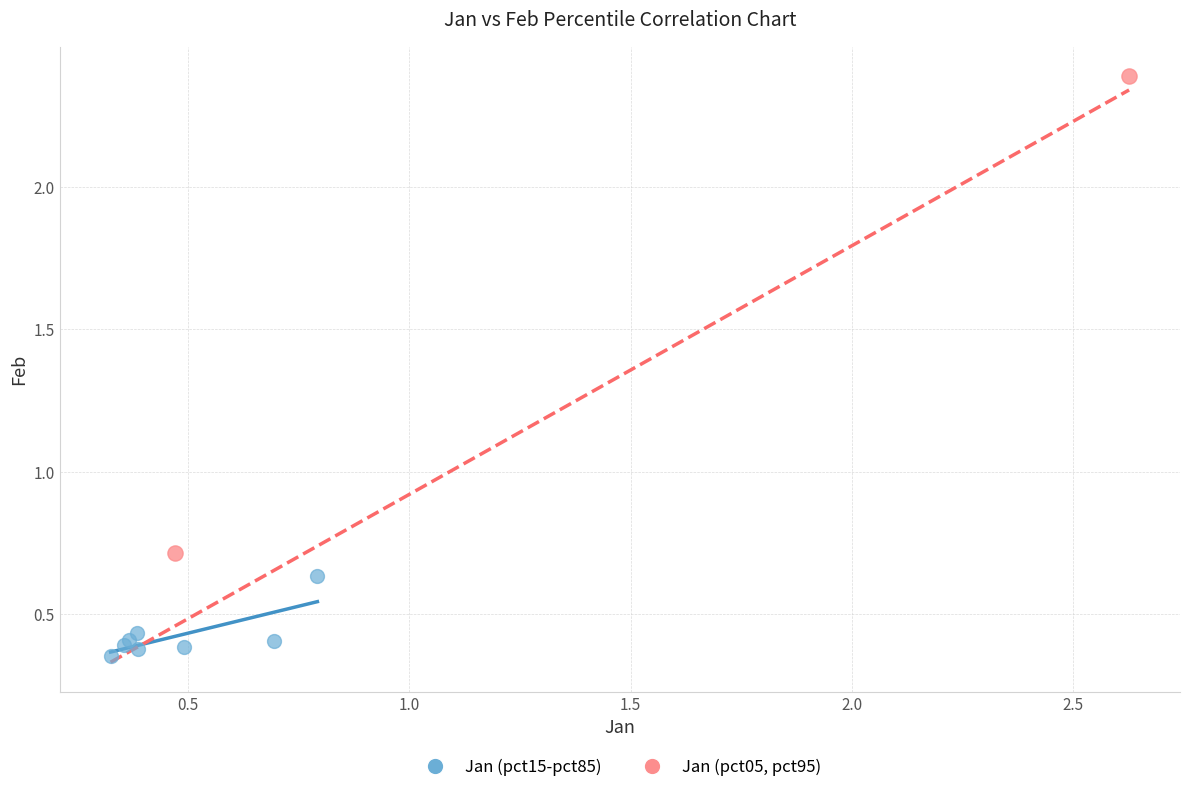

What are all the series names shown in the legend?

Jan (pct15-pct85), Jan (pct05, pct95)